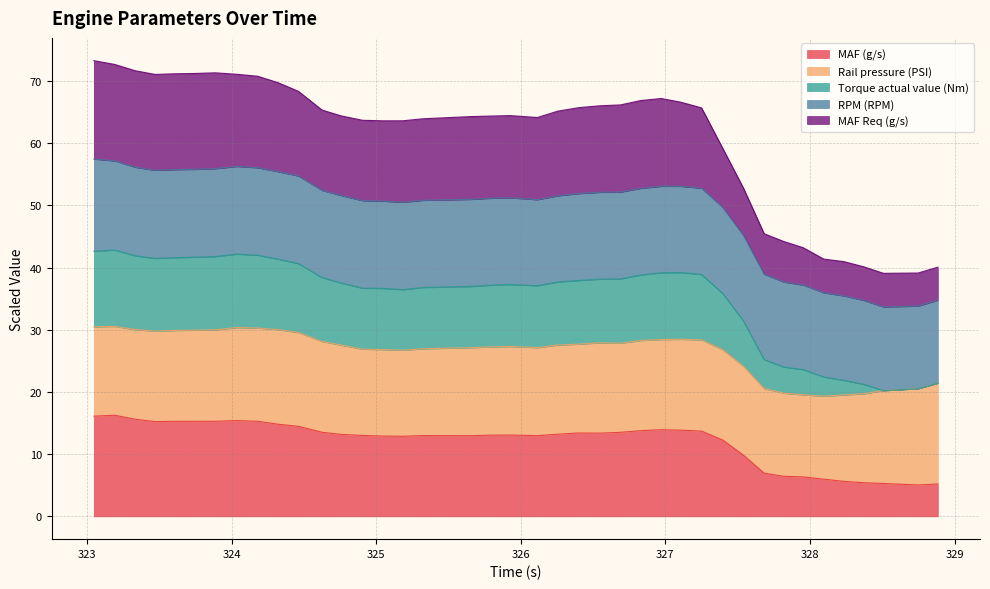

What are all the series names shown in the legend?

MAF (g/s), Rail pressure (PSI), Torque actual value (Nm), RPM (RPM), MAF Req (g/s)